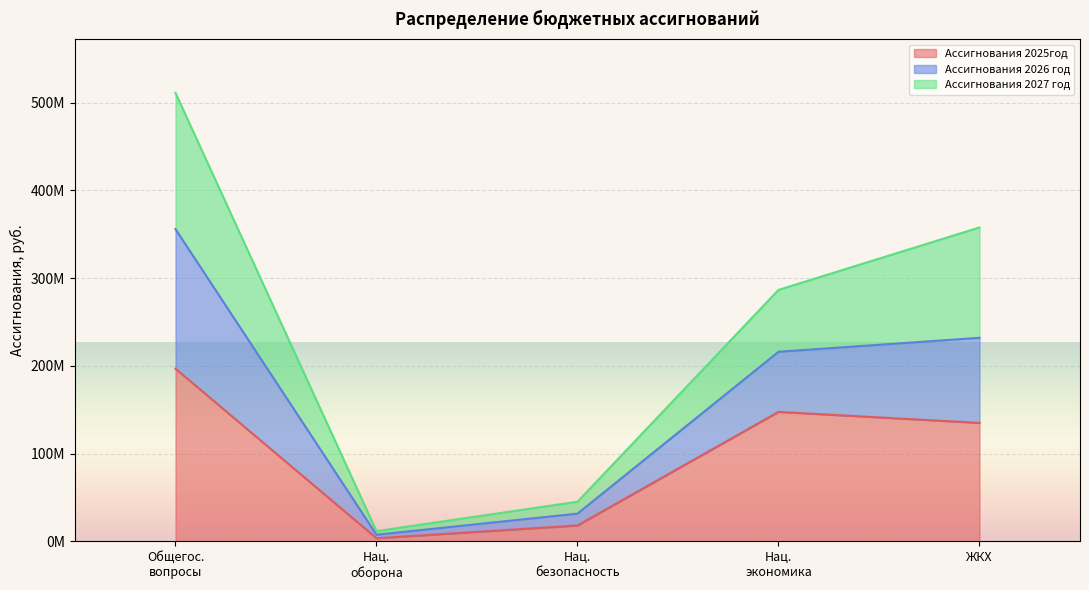

At how many categories does at least one series exceed 425293063?

1